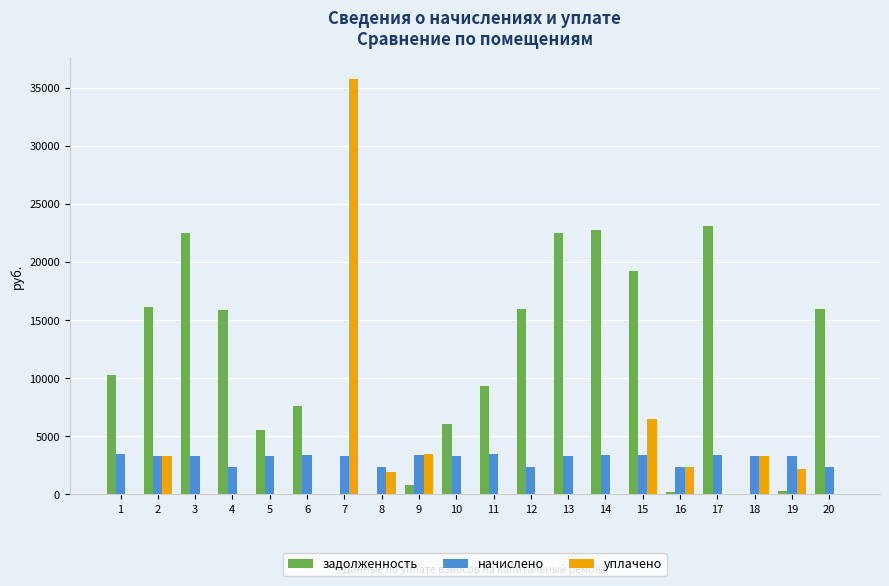

Are the bars horizontal?

No